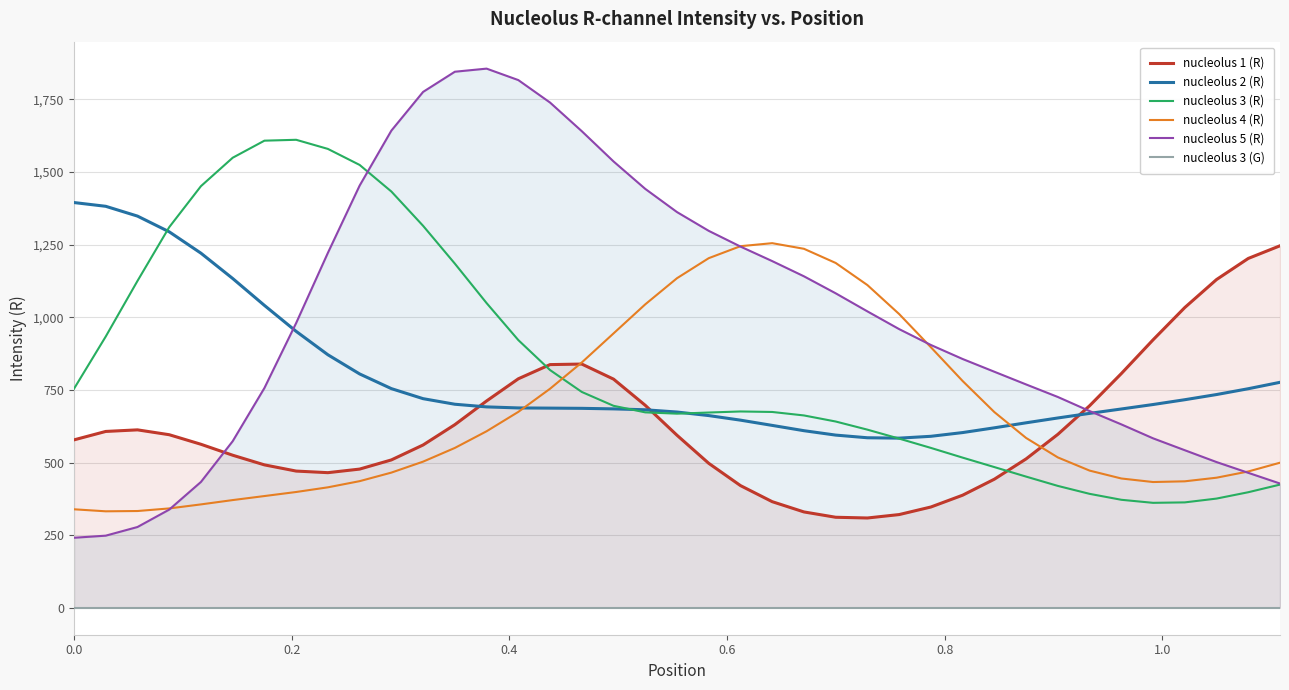

Does the chart have visible grid lines?

Yes